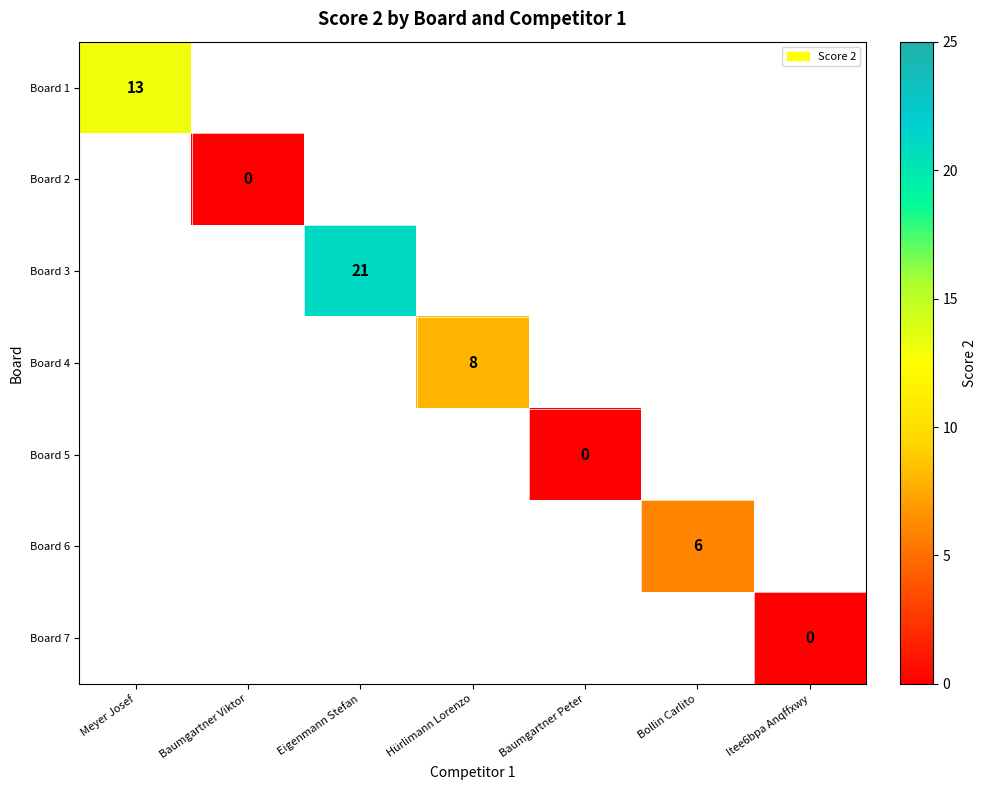

Which series has the widest spread of values?

Board 1